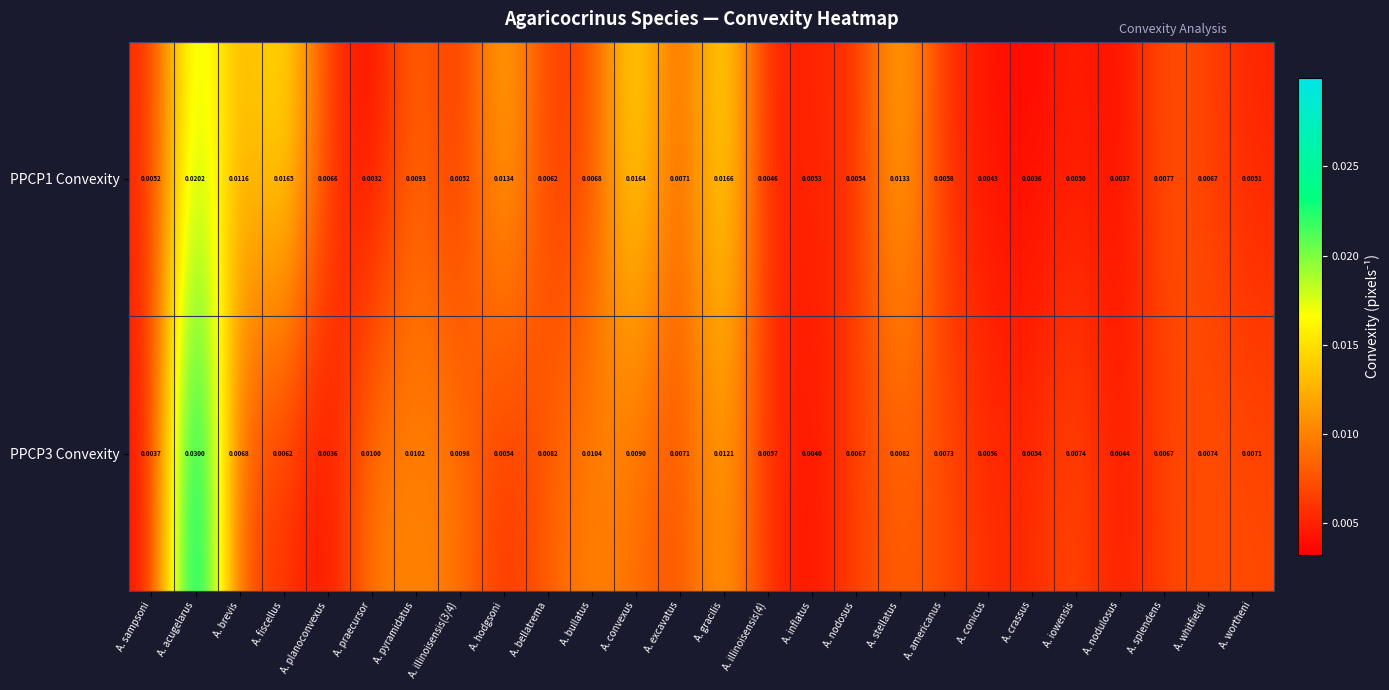

Which category has the highest value in the PPCP1 Convexity series?

A. acugelarus